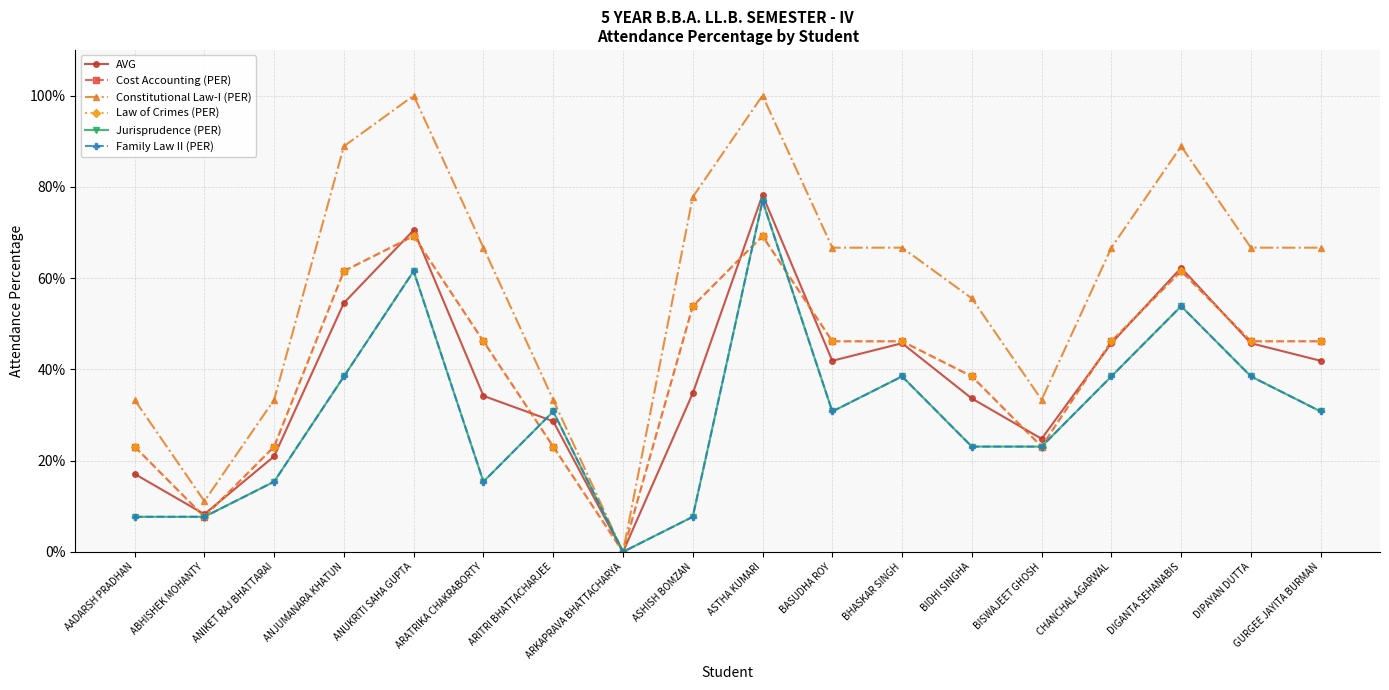

Does the chart have visible grid lines?

Yes